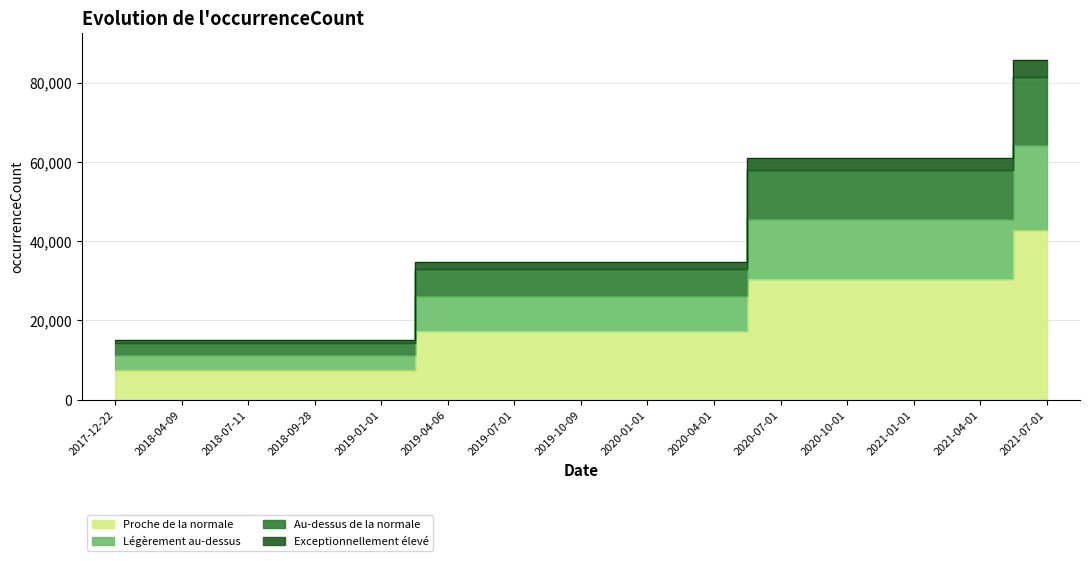

True or false: the data has more than 0 interior local peaks.

False